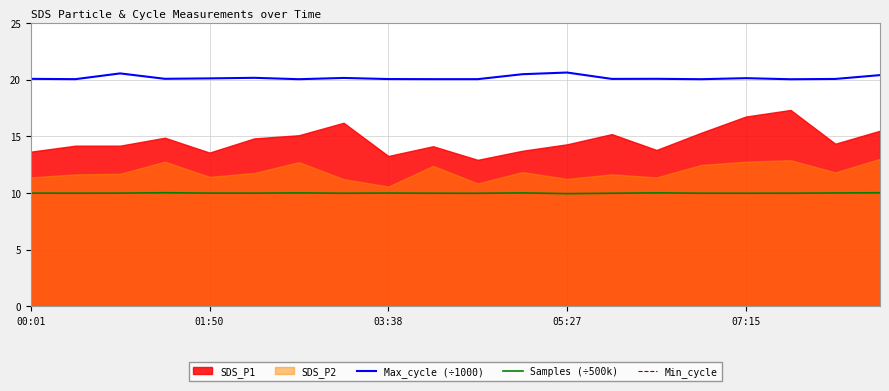

Which series has the largest range (max minus min)?

Max_cycle (÷1000)